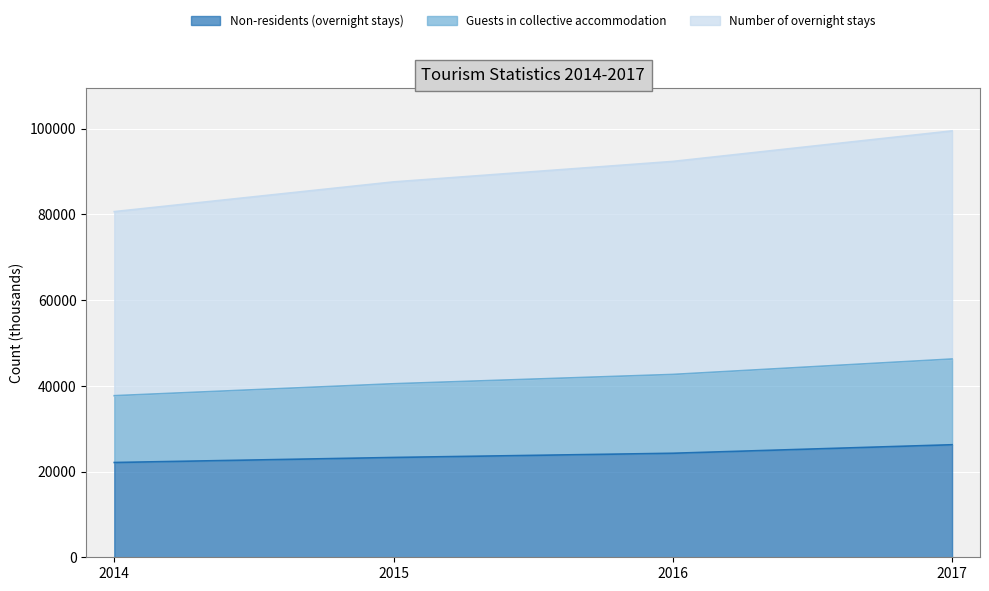

How many data points in Non-residents (overnight stays) are above 24268?

2